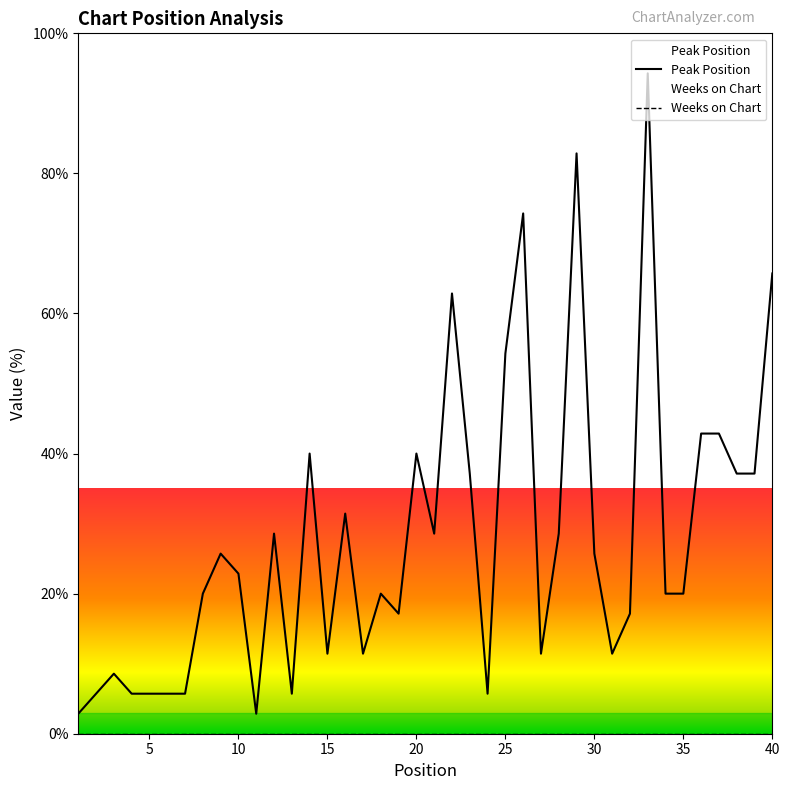

What is the ratio of the value at 5 to the value at 22?

0.1